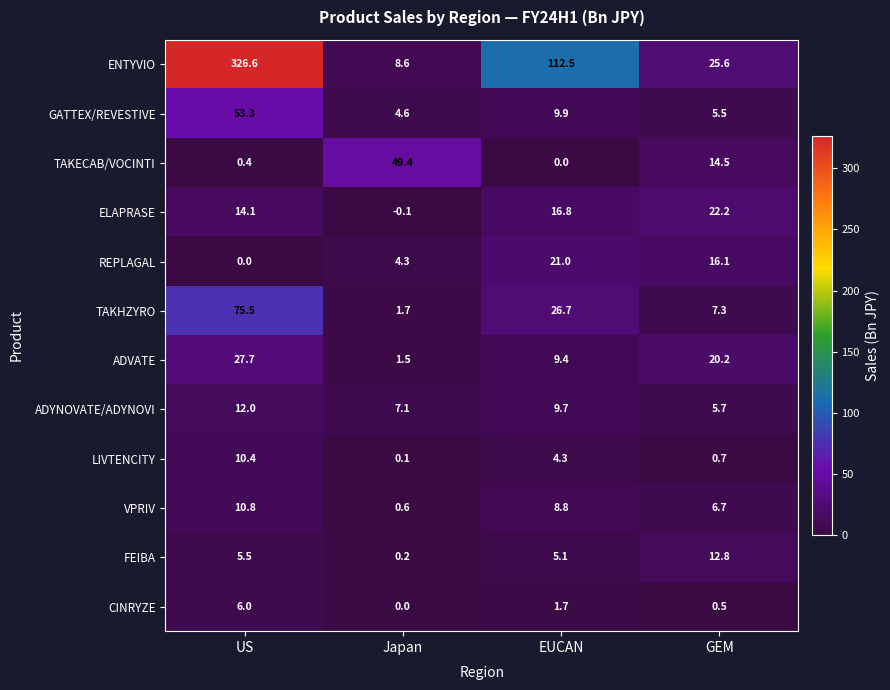

What is the spread (max minus min) of values at US?

326.6